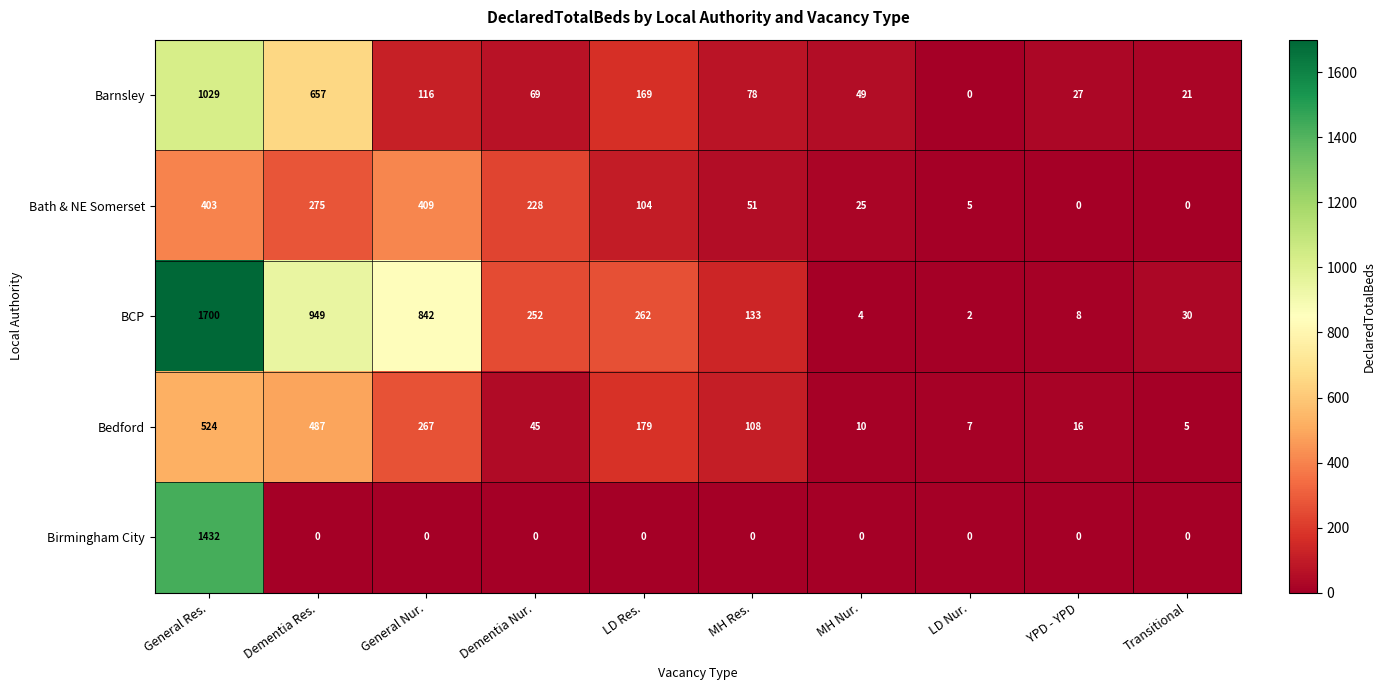

How many distinct data groups are displayed?

5